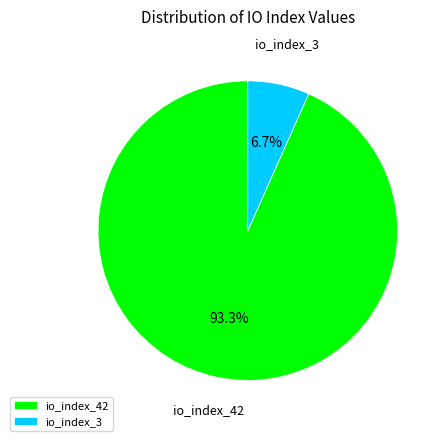

Which category has the biggest portion of the pie?

io_index_42